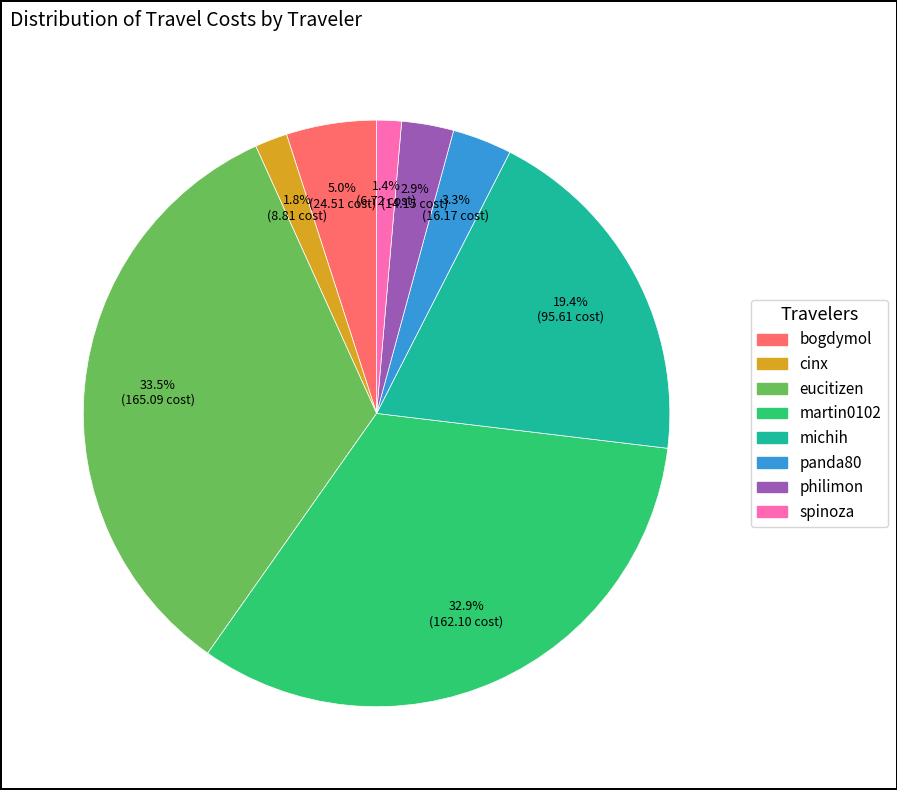

How many slices are in this pie chart?

8